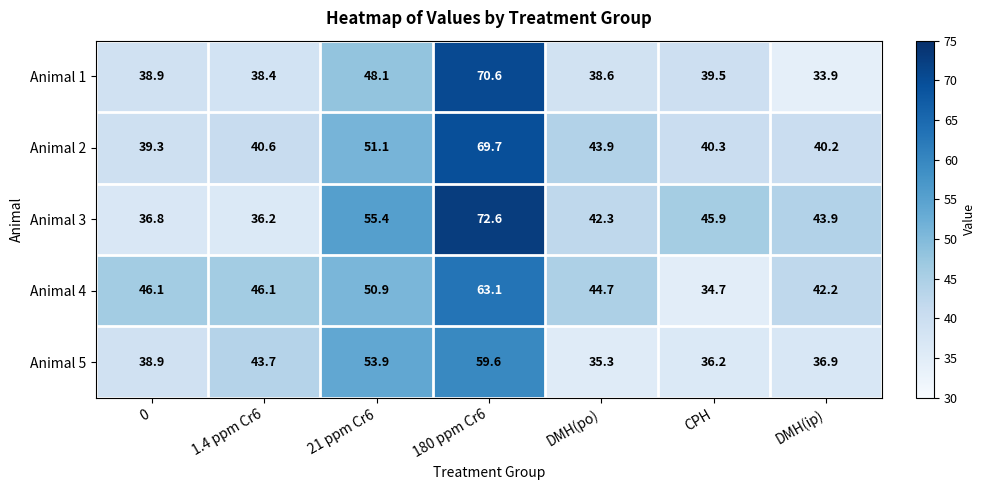

Which series has the largest total across all categories?

Animal 3